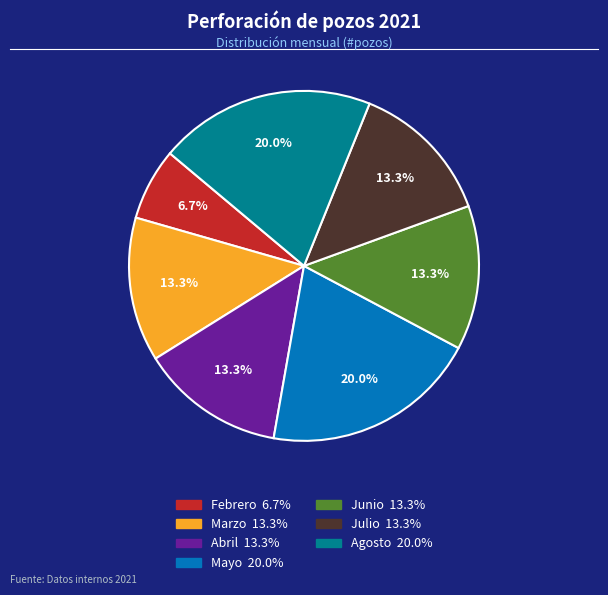

Is there a majority slice in this chart?

No